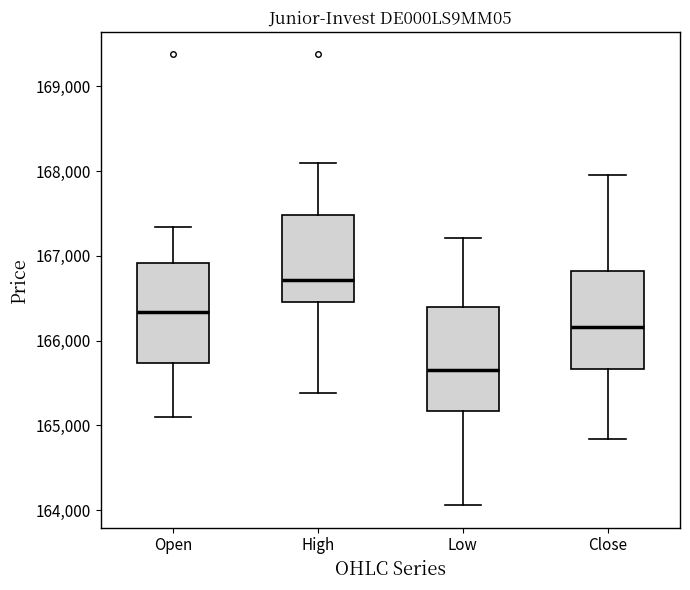

Reading left to right, transcribe this box plot: for each box, give where its median line is, the range the box spans, and where its two whiskers end, as read against the y-axis. The values are not printed on the chart, so give them approximately, as read against the axis.

Open: median 166300, box 165700 to 166900, whiskers 165100 to 167300
High: median 166700, box 166500 to 167500, whiskers 165400 to 168100
Low: median 165700, box 165200 to 166400, whiskers 164100 to 167200
Close: median 166200, box 165700 to 166800, whiskers 164800 to 168000